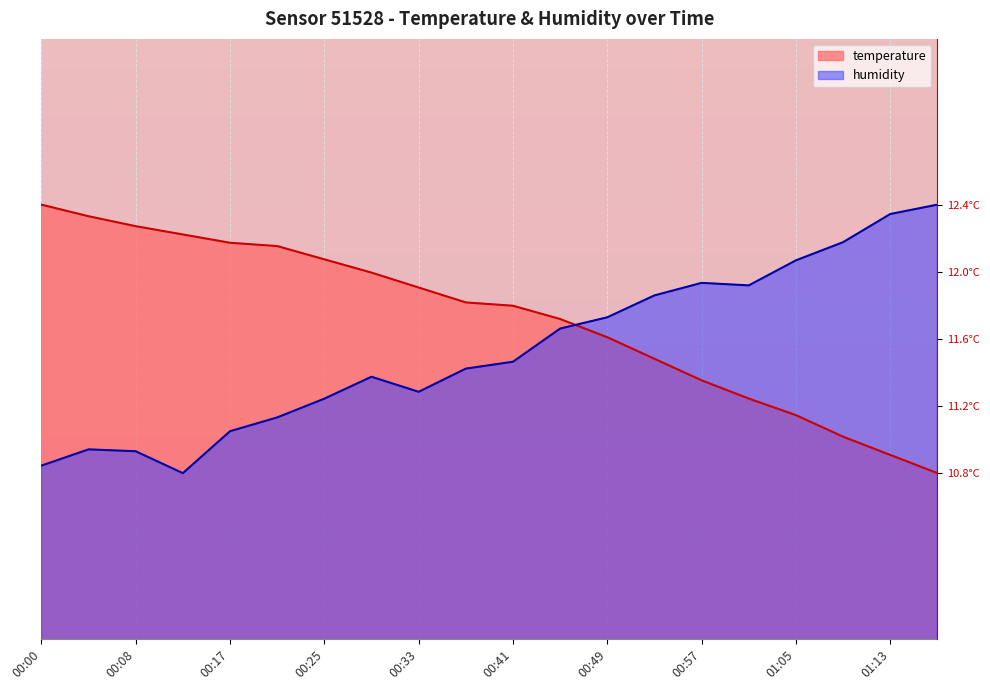

True or false: humidity and temperature intersect in this chart.

True